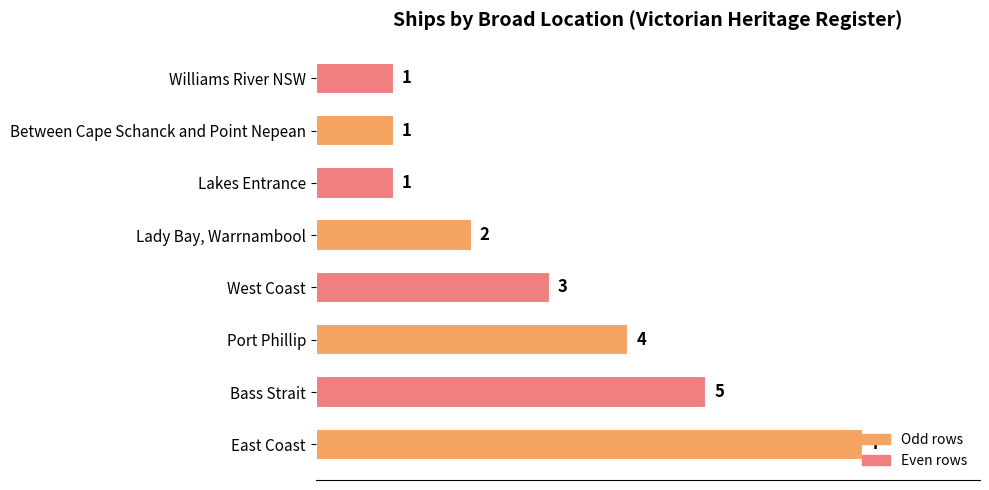

Between East Coast and Lady Bay, Warrnambool, which is larger?

East Coast